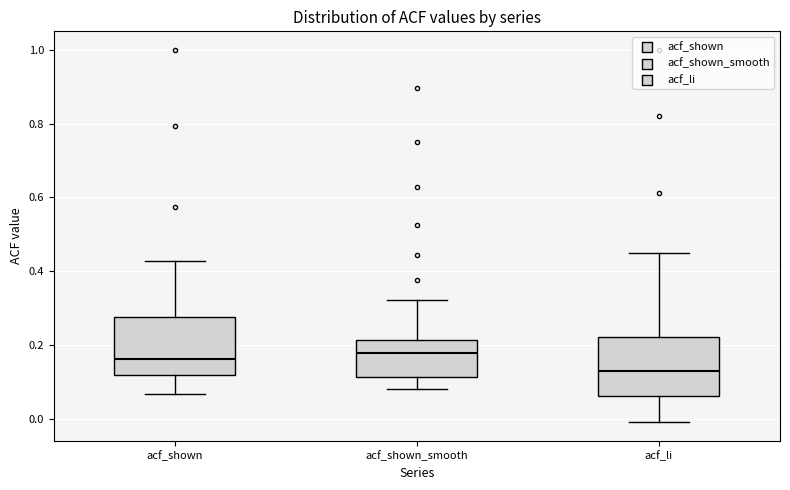

Where does the lower whisker of the box for acf_shown_smooth end on the y-axis? The values are not printed on the chart, so give them approximately, as read against the axis.

0.08